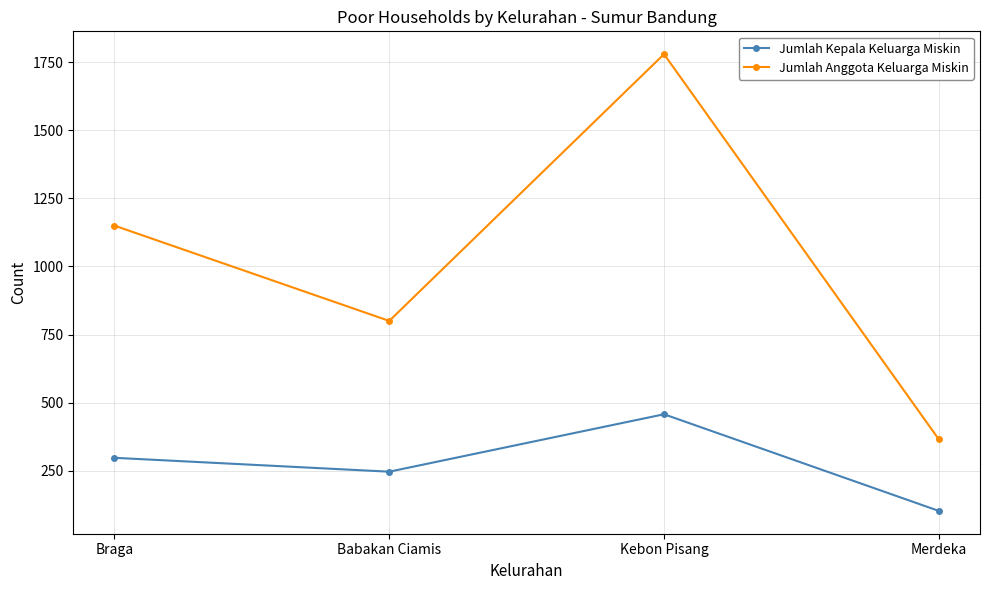

What is the difference between the second highest and minimum values in the Jumlah Anggota Keluarga Miskin series?

785